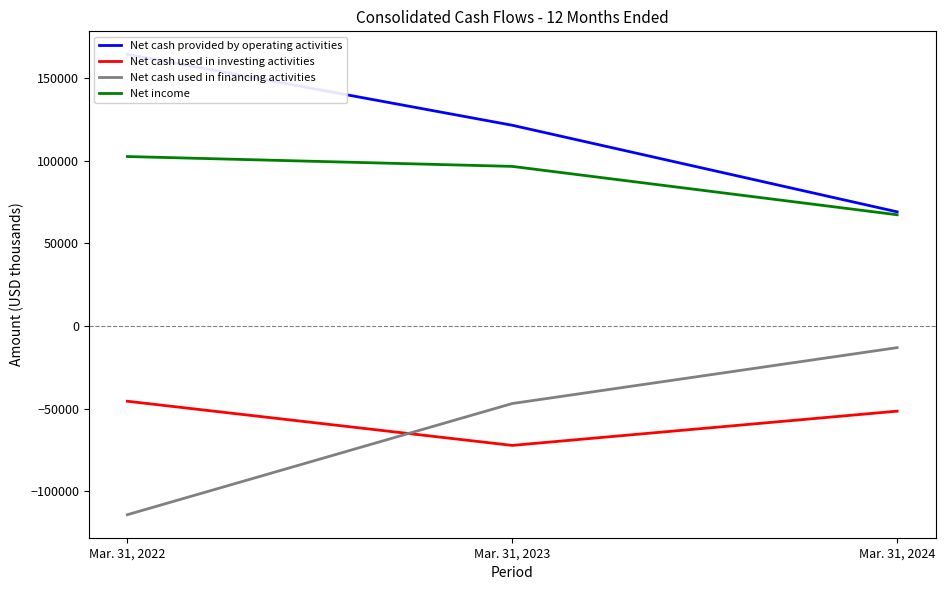

Where is Net cash used in investing activities nearest to the value -58810?

Mar. 31, 2024